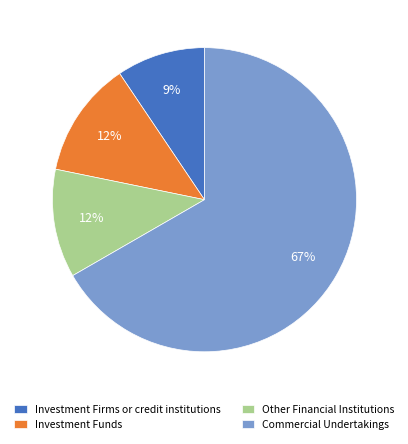

To the nearest percent, what is the combined percentage of Investment Firms or credit institutions and Commercial Undertakings?

76%